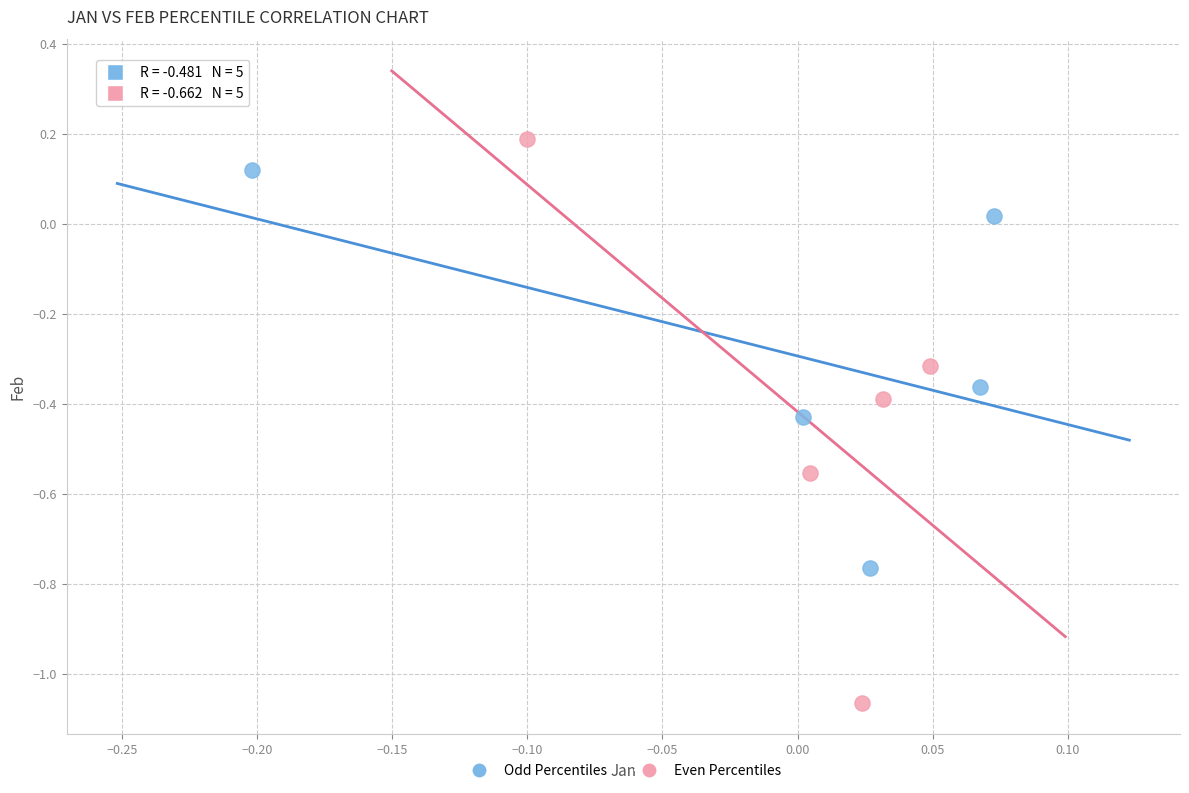

Which series contains the highest Y value?

Even Percentiles